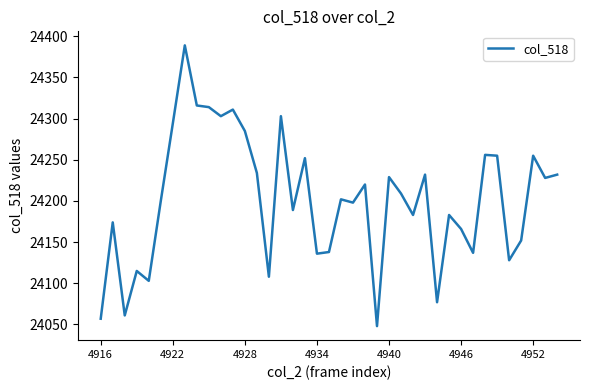

What is the difference between the maximum and minimum values?

341